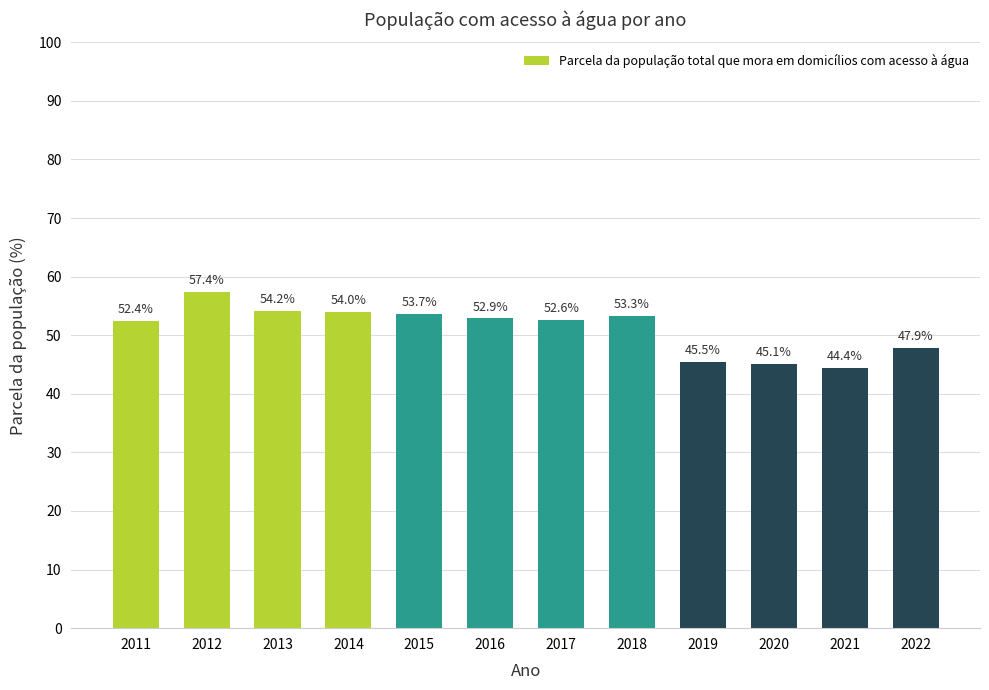

What is the average value?

51.1